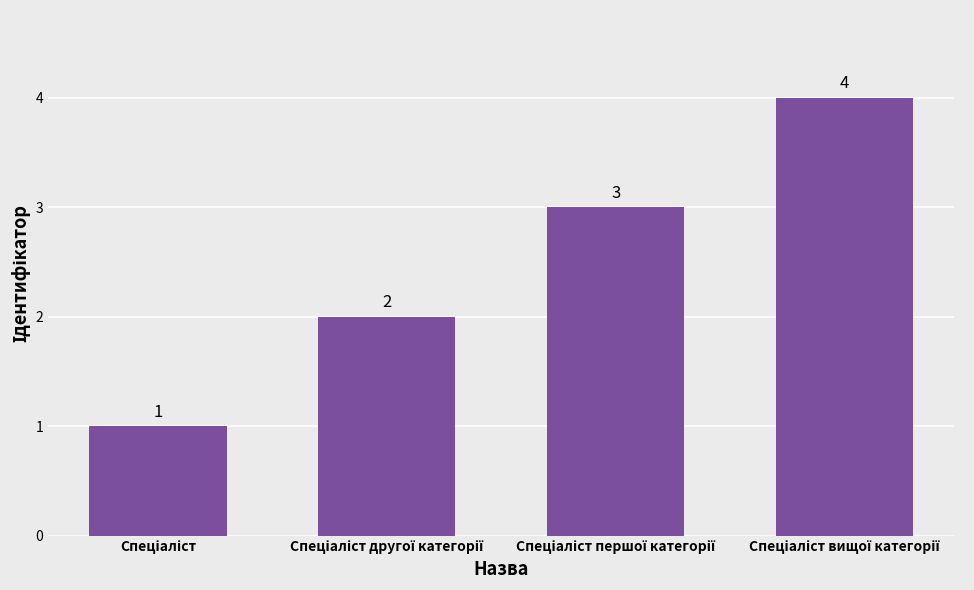

What is the greatest value displayed?

4